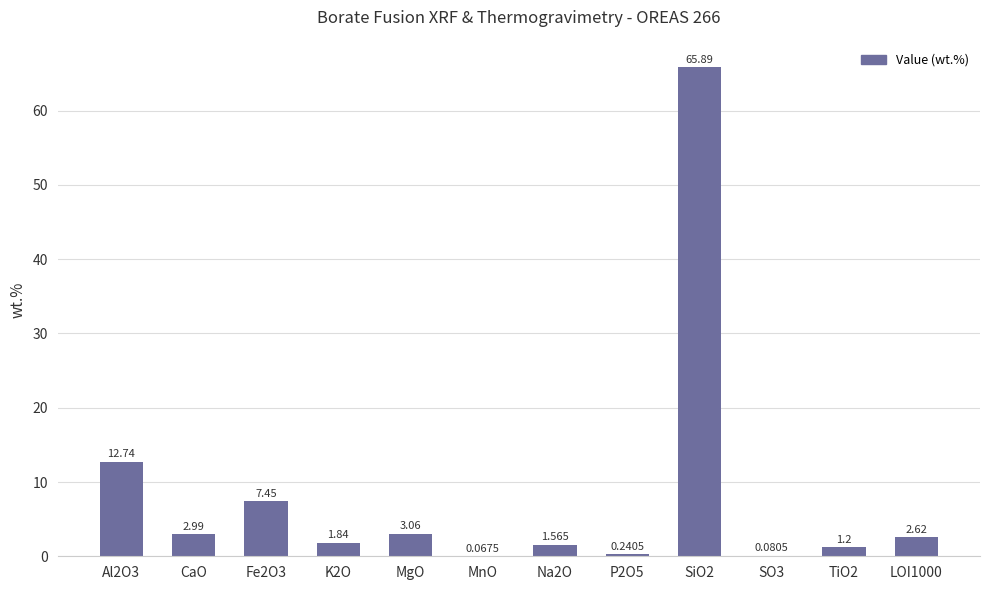

Reading left to right, extract all data points from this chart.

12.7	3.0	7.5	1.8	3.1	0.1	1.6	0.2	65.9	0.1	1.2	2.6